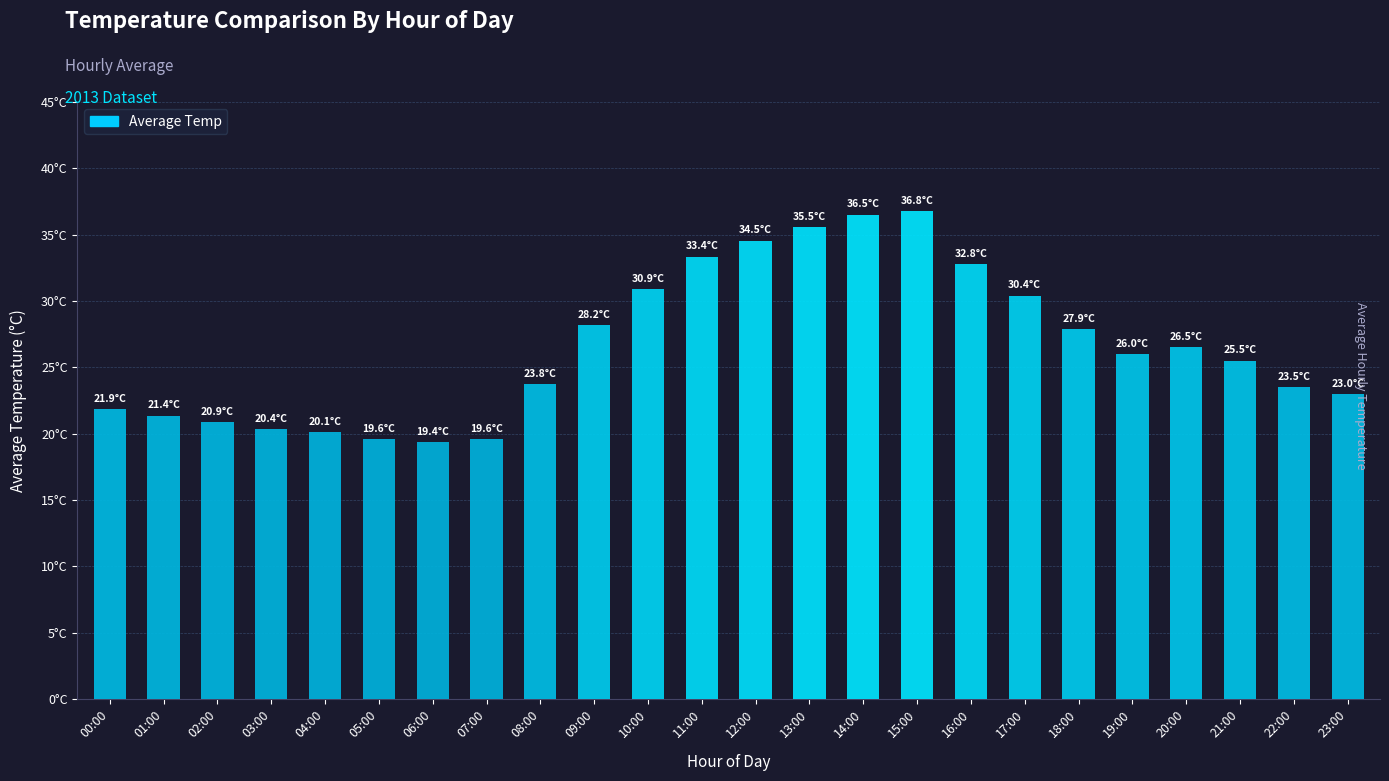

Approximately how many times larger is the value at 03:00 compared to 05:00?

1.0